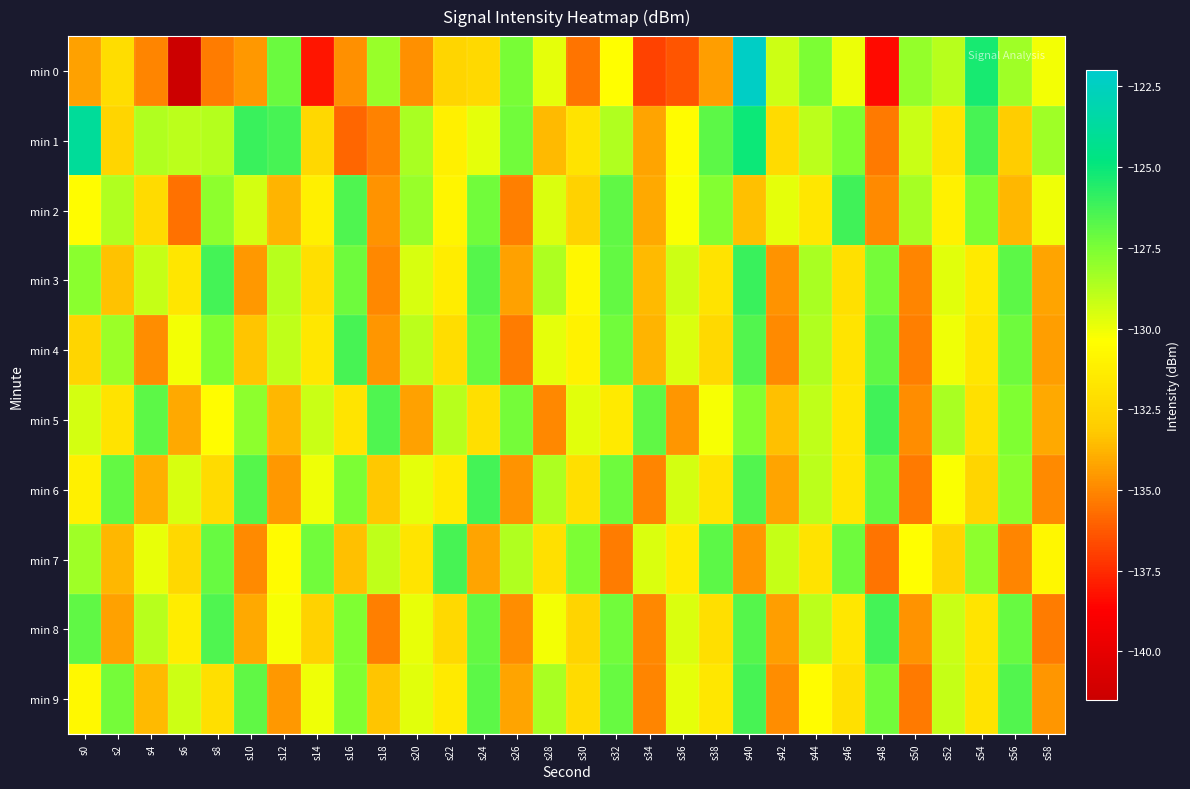

What is the smallest value displayed?

-141.5